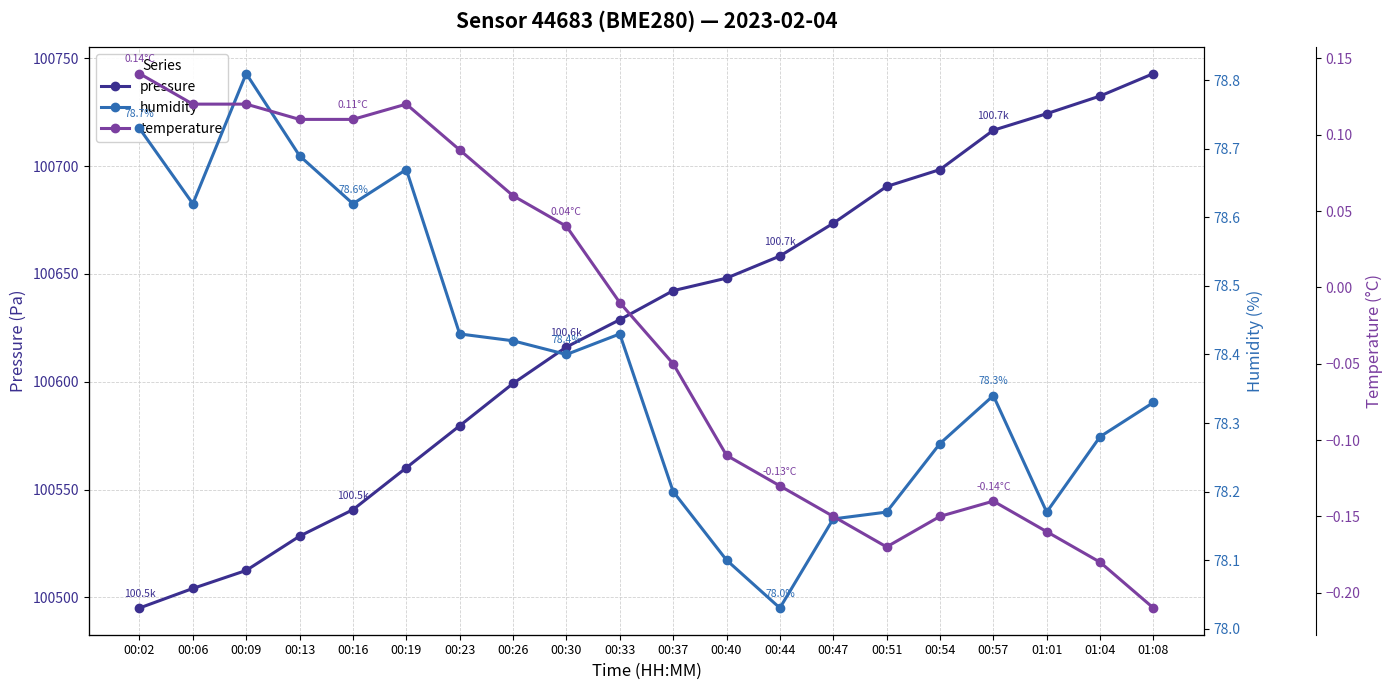

How many distinct data groups are displayed?

3